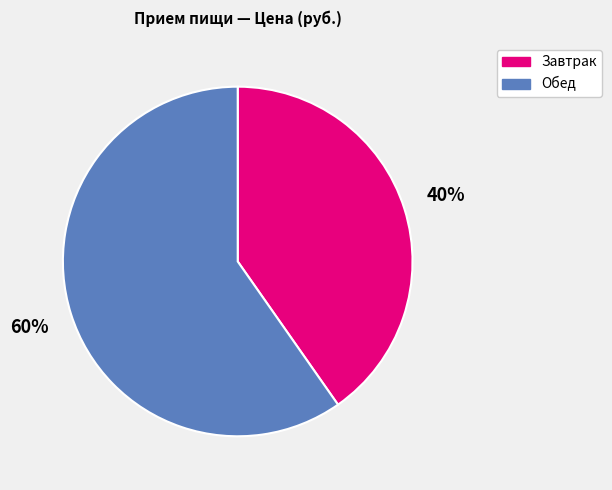

Do Завтрак and Обед together represent more than half of the pie?

Yes